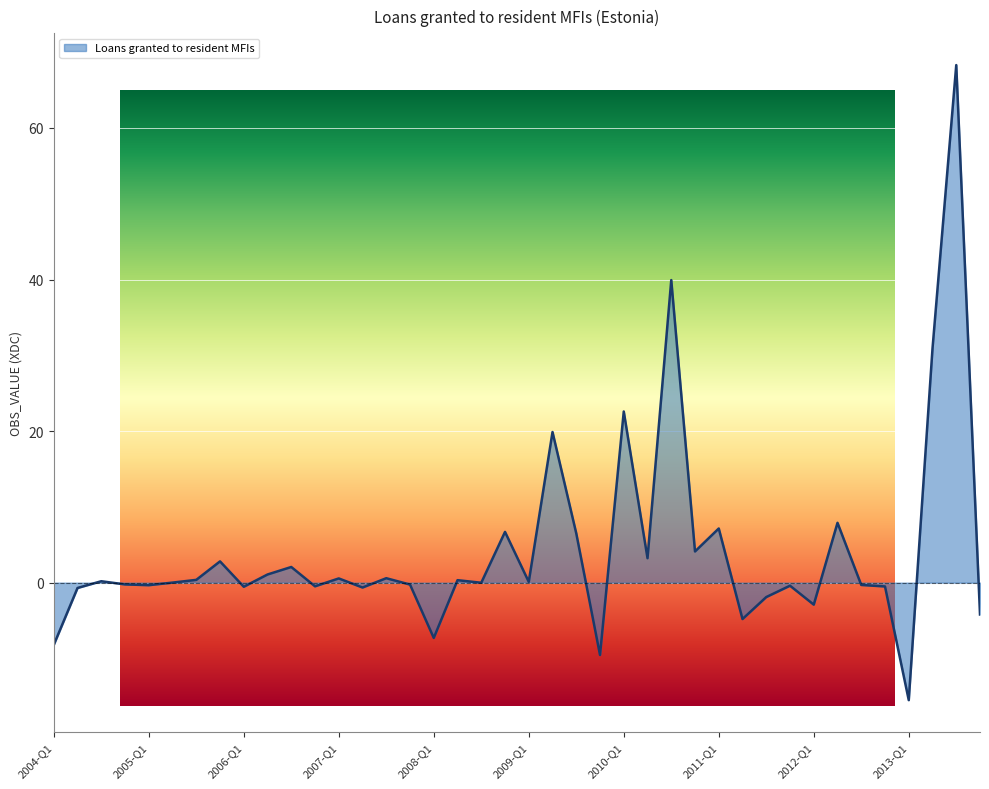

What is the greatest value displayed?

68.3